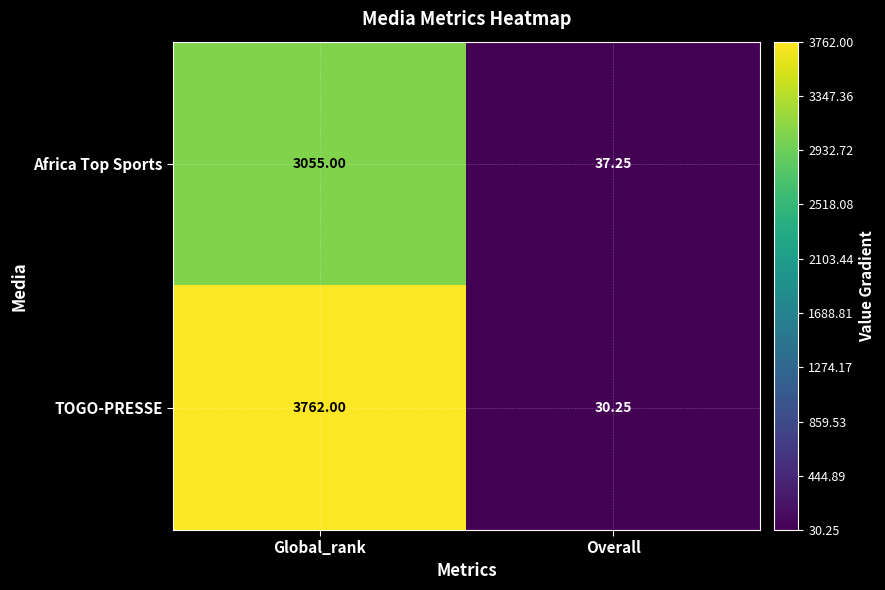

At which label does Africa Top Sports reach its peak?

Global_rank